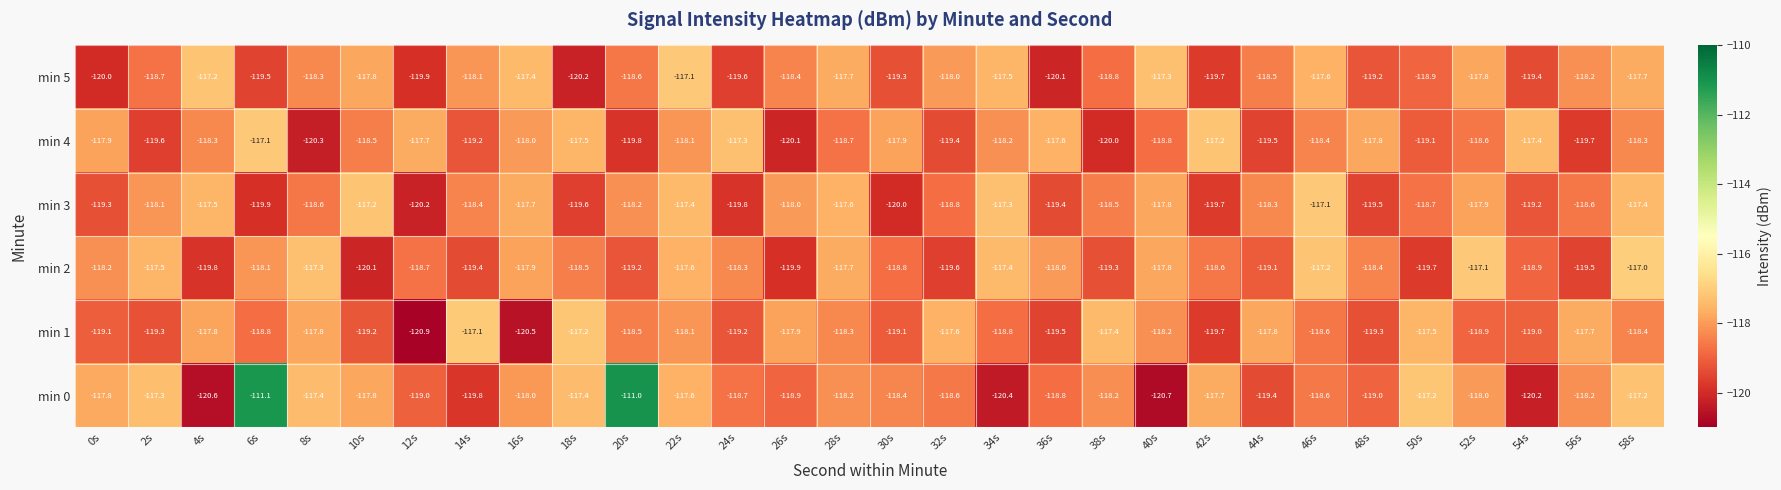

The value of min 2 at 56s is -119.5. True or false?

True